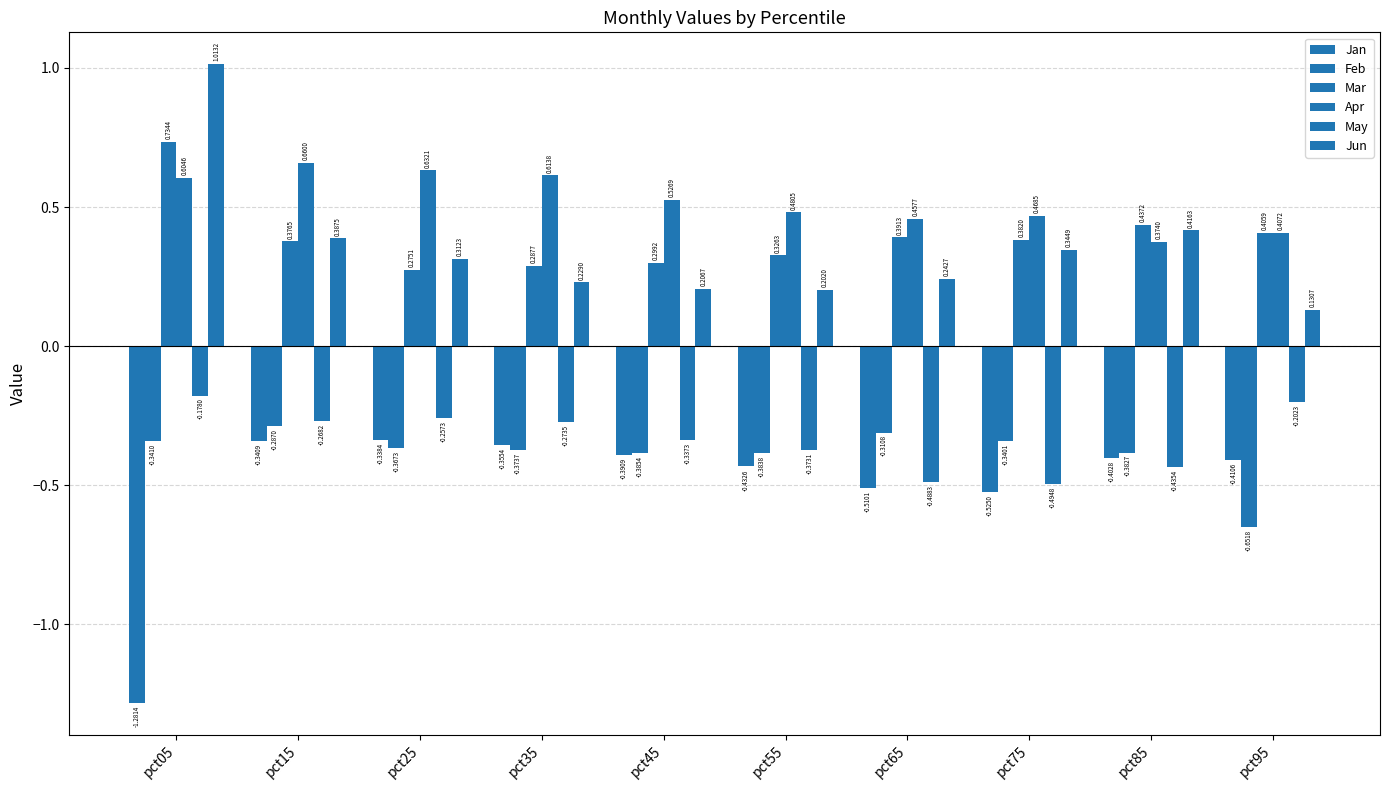

Count the number of categories in the chart.

10